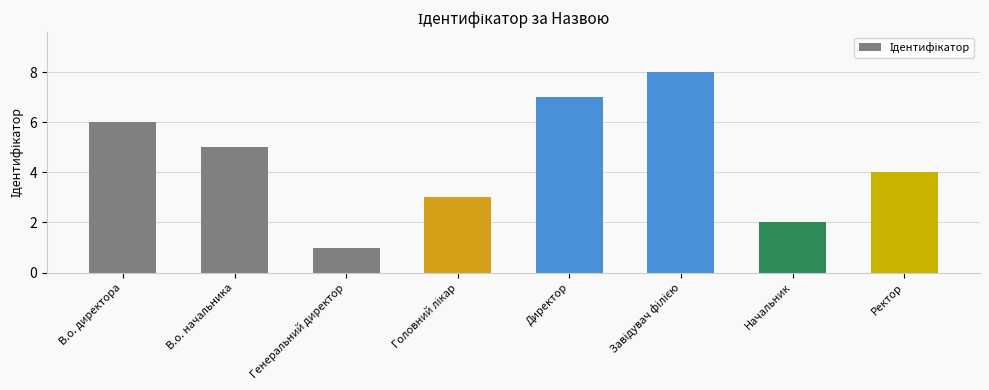

Reading right to left, what are all the values shown in this chart?

4	2	8	7	3	1	5	6